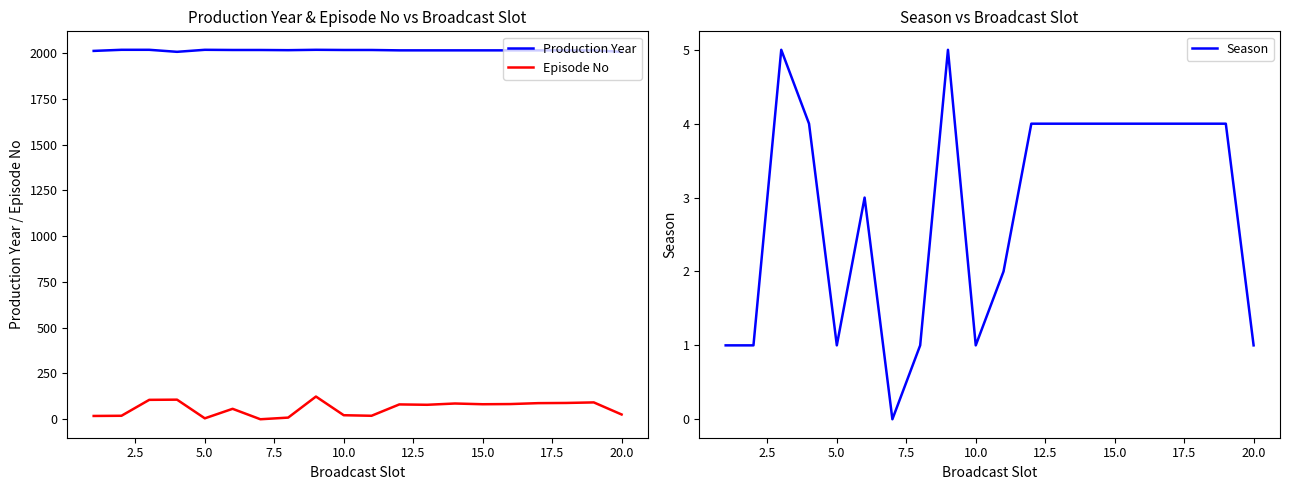

What are all the series names shown in the legend?

Production Year, Episode No, Season